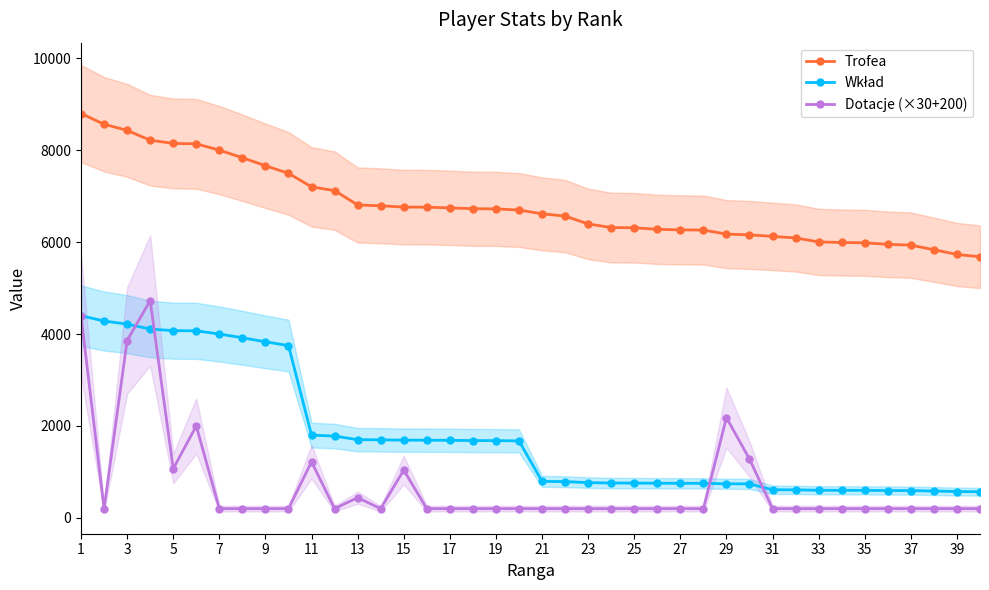

How many lines are shown in the chart?

3